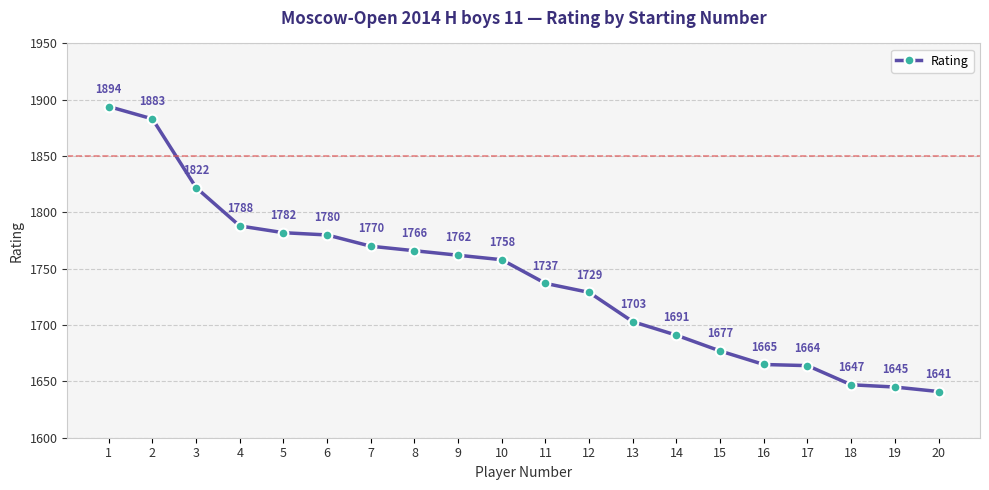

Which category has the lowest value across all series?

20